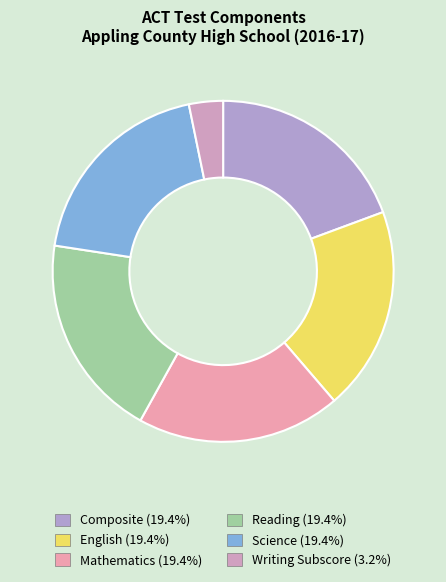

Approximately how many times larger is the value at Mathematics compared to Reading?

1.0